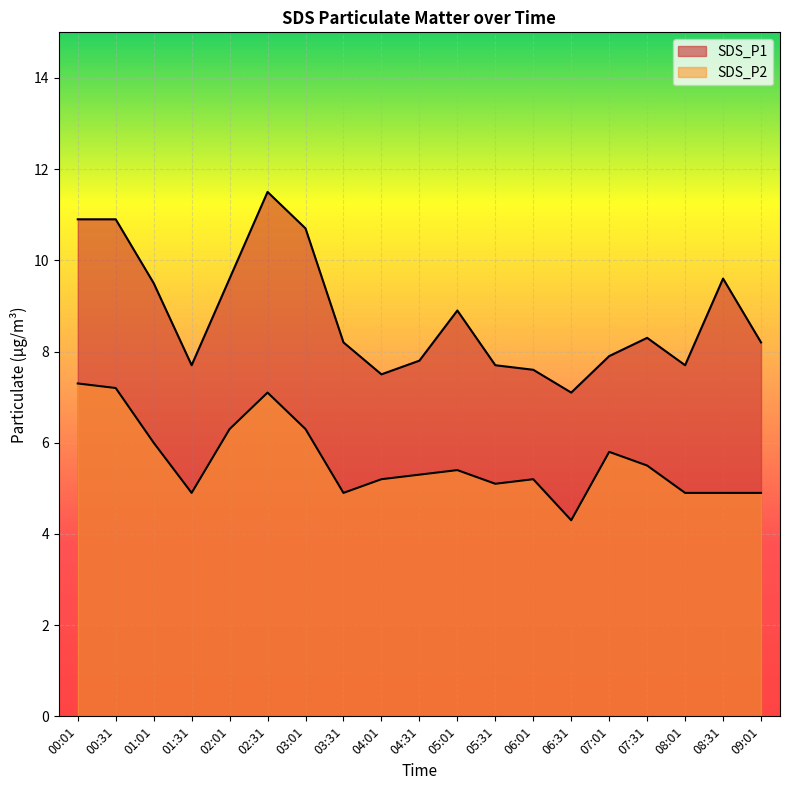

The SDS_P1 series shows 8.2 at 03:31. True or false?

True